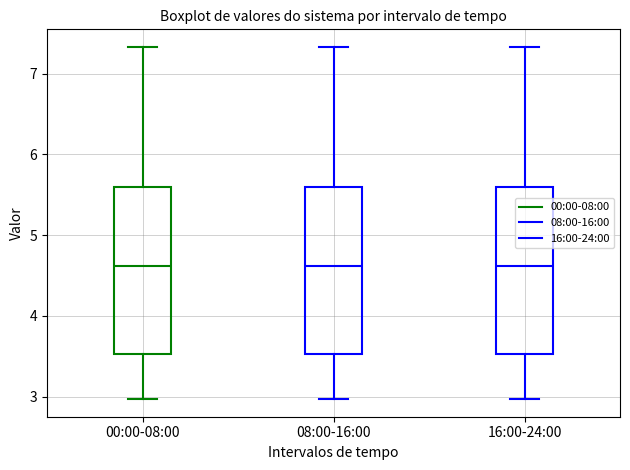

Reading left to right, read every box against the y-axis: the position of its median line, the range the box covers, and the ends of its whiskers. The values are not printed on the chart, so give them approximately, as read against the axis.

00:00-08:00: median 4.6, box 3.5 to 5.6, whiskers 3.0 to 7.3
08:00-16:00: median 4.6, box 3.5 to 5.6, whiskers 3.0 to 7.3
16:00-24:00: median 4.6, box 3.5 to 5.6, whiskers 3.0 to 7.3